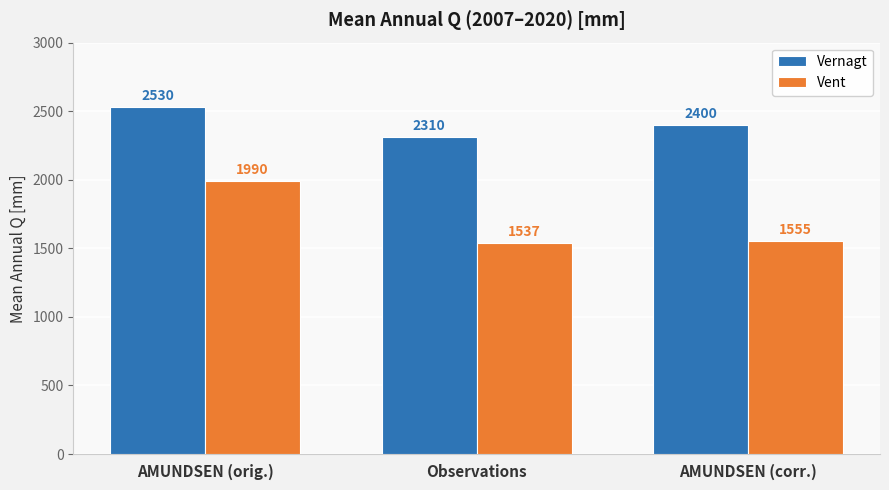

What is the smallest value displayed?

1537